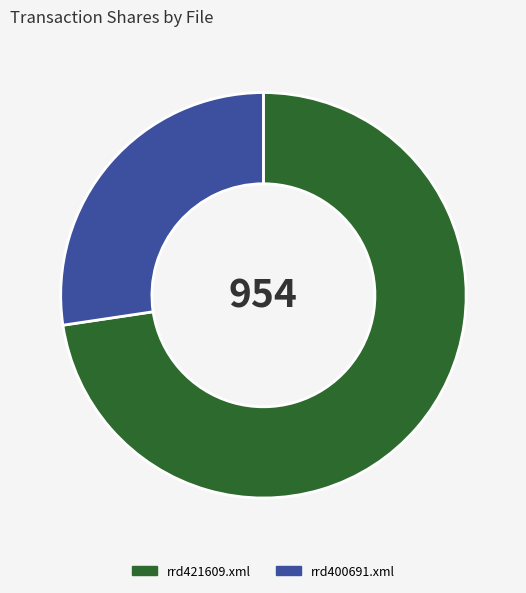

True or false: rrd400691.xml accounts for 27% of the total.

True